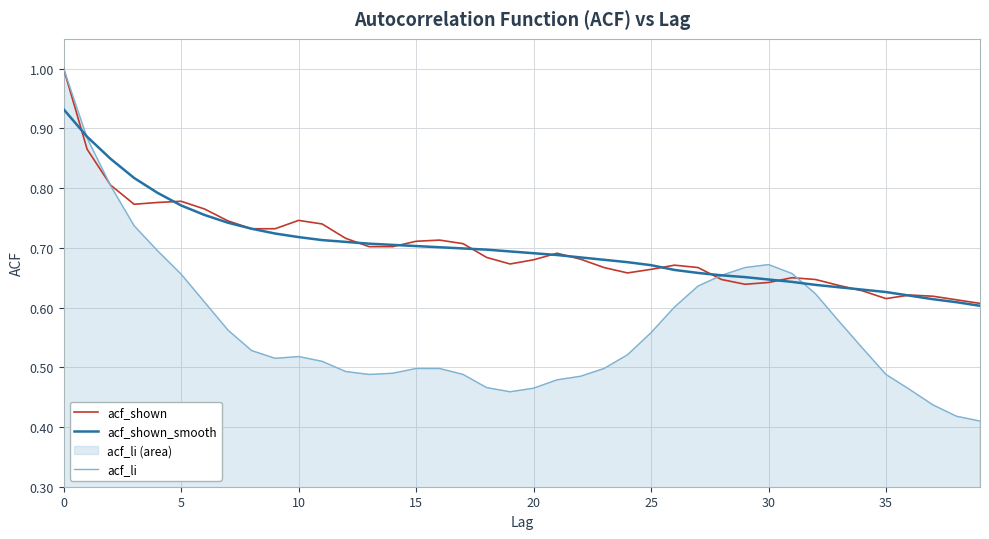

Which series has the widest spread of values?

acf_li